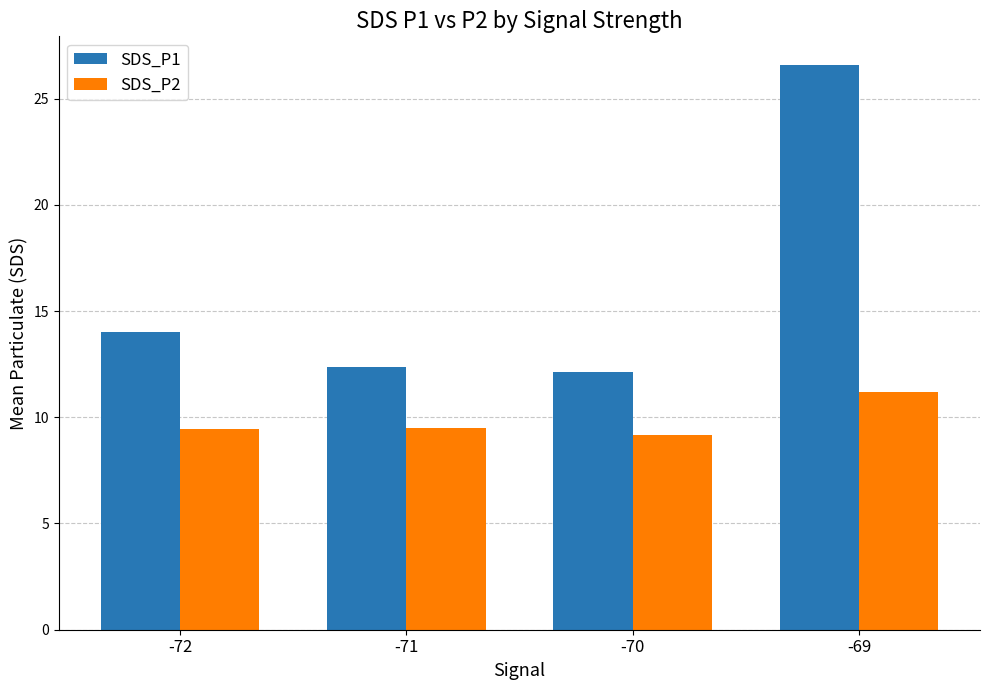

Rank the series by their maximum value, from lowest to highest.

SDS_P2, SDS_P1